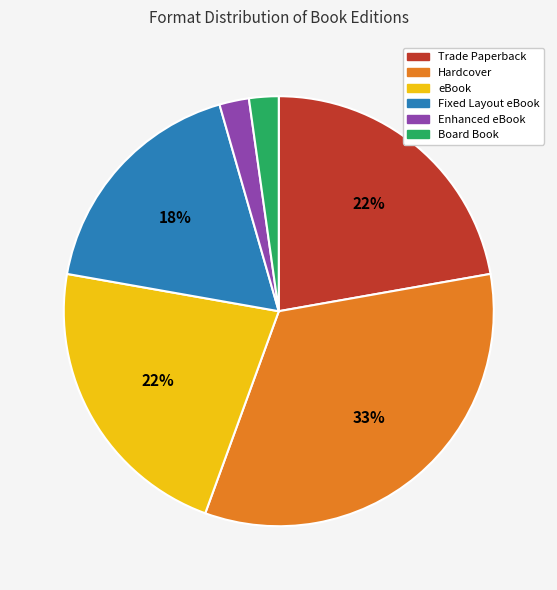

Which has a higher value, Hardcover or Fixed Layout eBook?

Hardcover